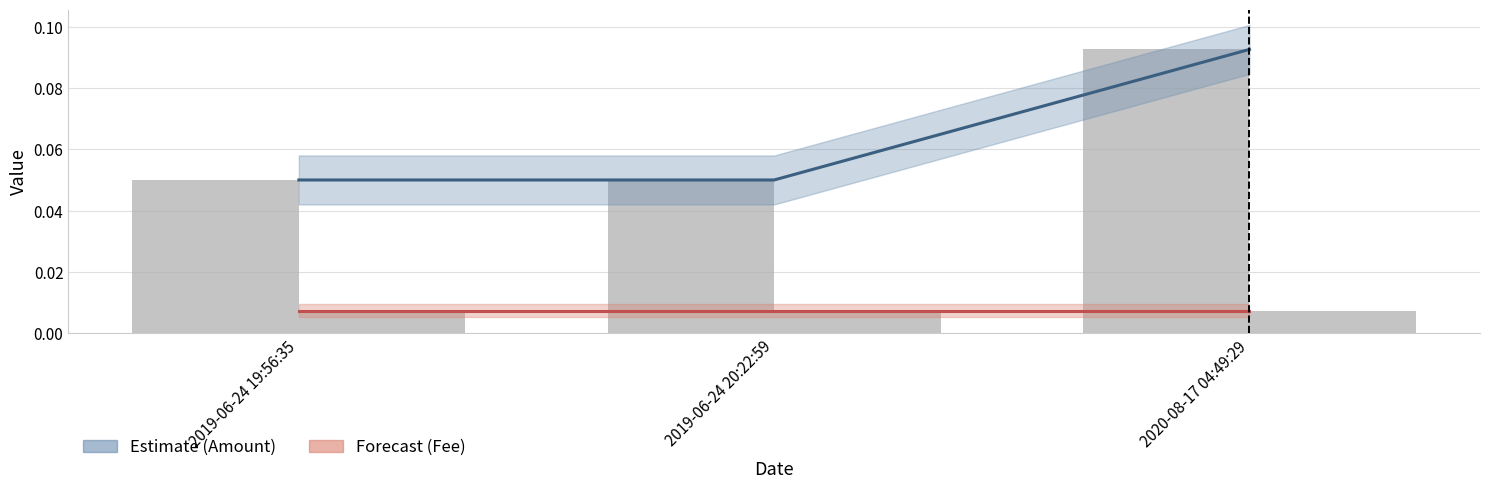

The value of Amount at 2019-06-24 19:56:35 is 0.1. True or false?

False